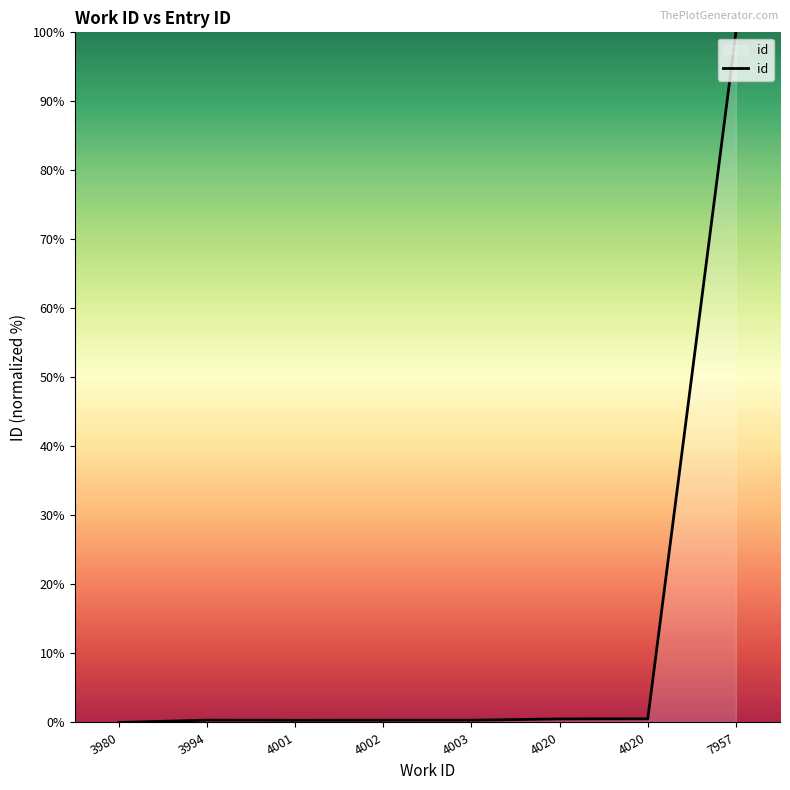

Count the number of categories in the chart.

8